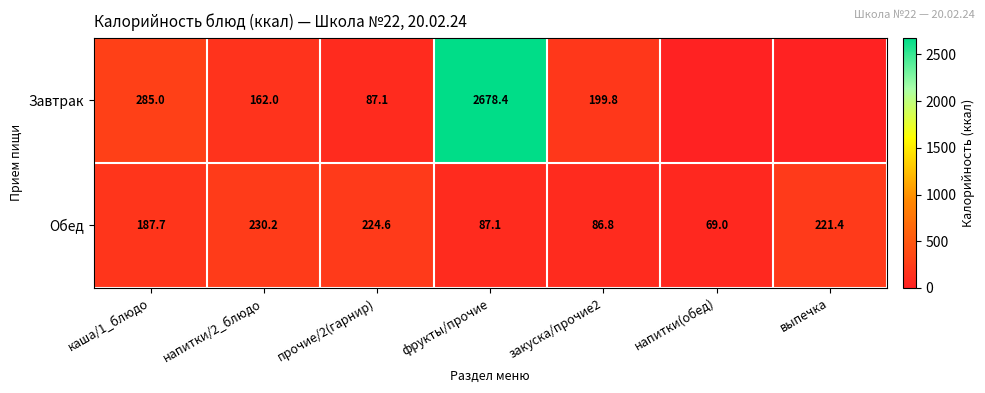

The Завтрак series shows 296.9 at закуска/прочие2. True or false?

False